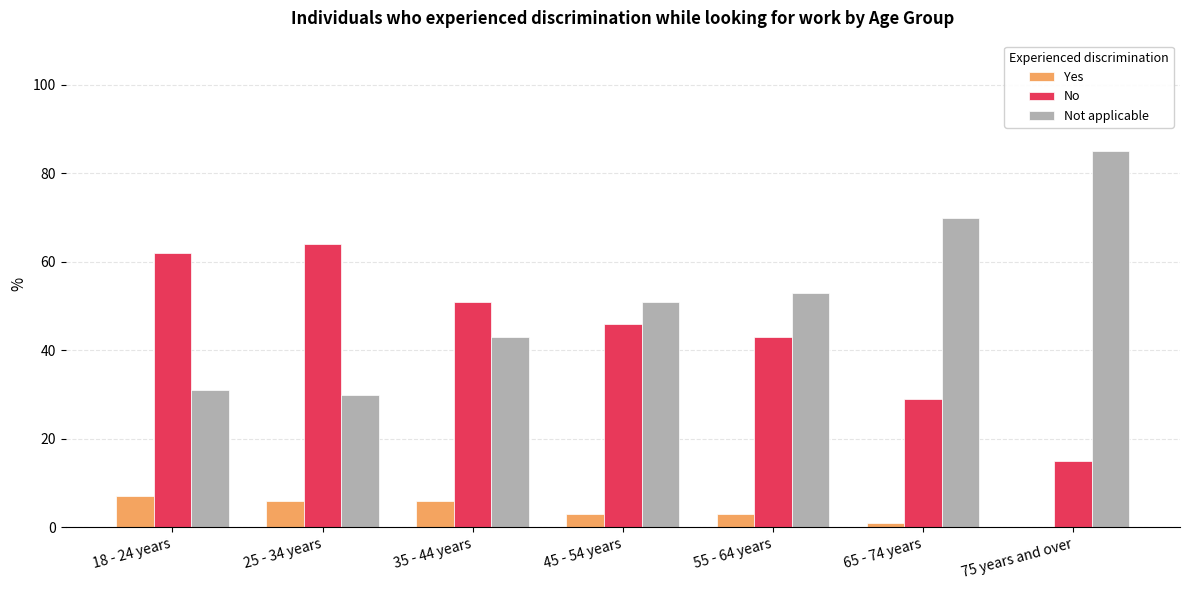

What is the highest value of the Yes series?

7